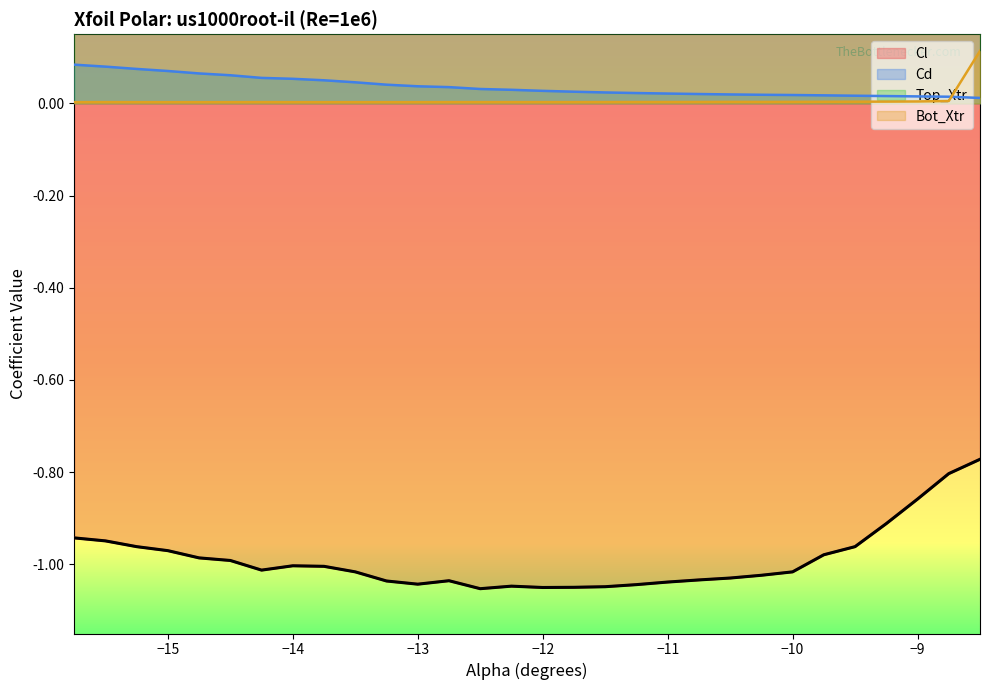

True or false: Cl and Cd cross at least once.

False